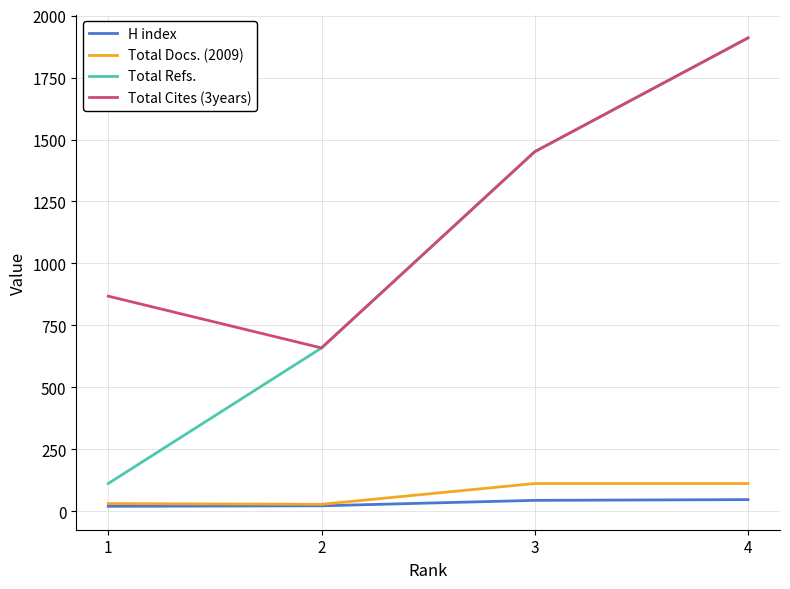

How many lines are shown in the chart?

4